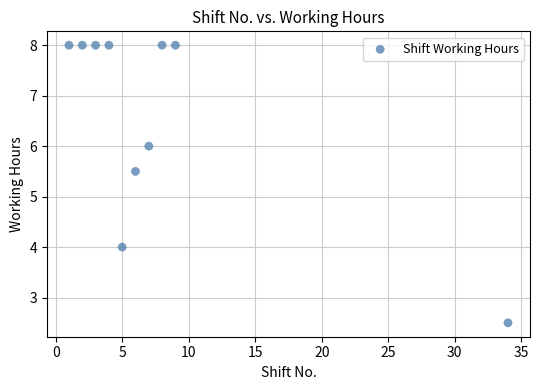

What Y value in the scatter plot is closest to 5?

5.5